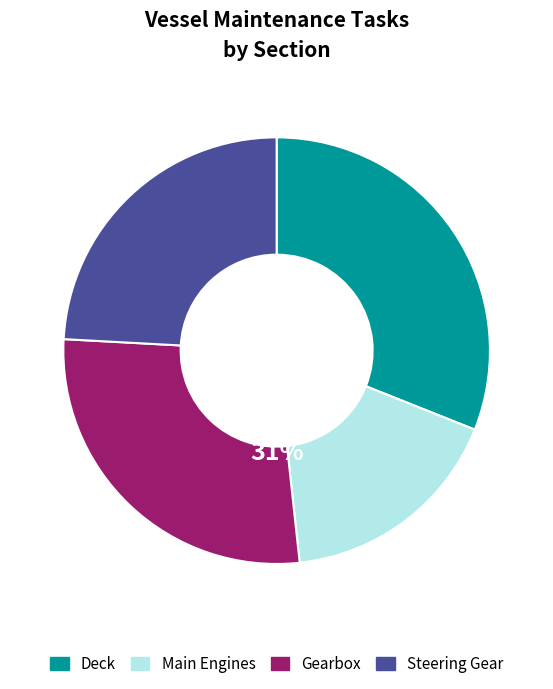

To the nearest percent, what is the difference between the Main Engines and Gearbox slice percentages?

10%